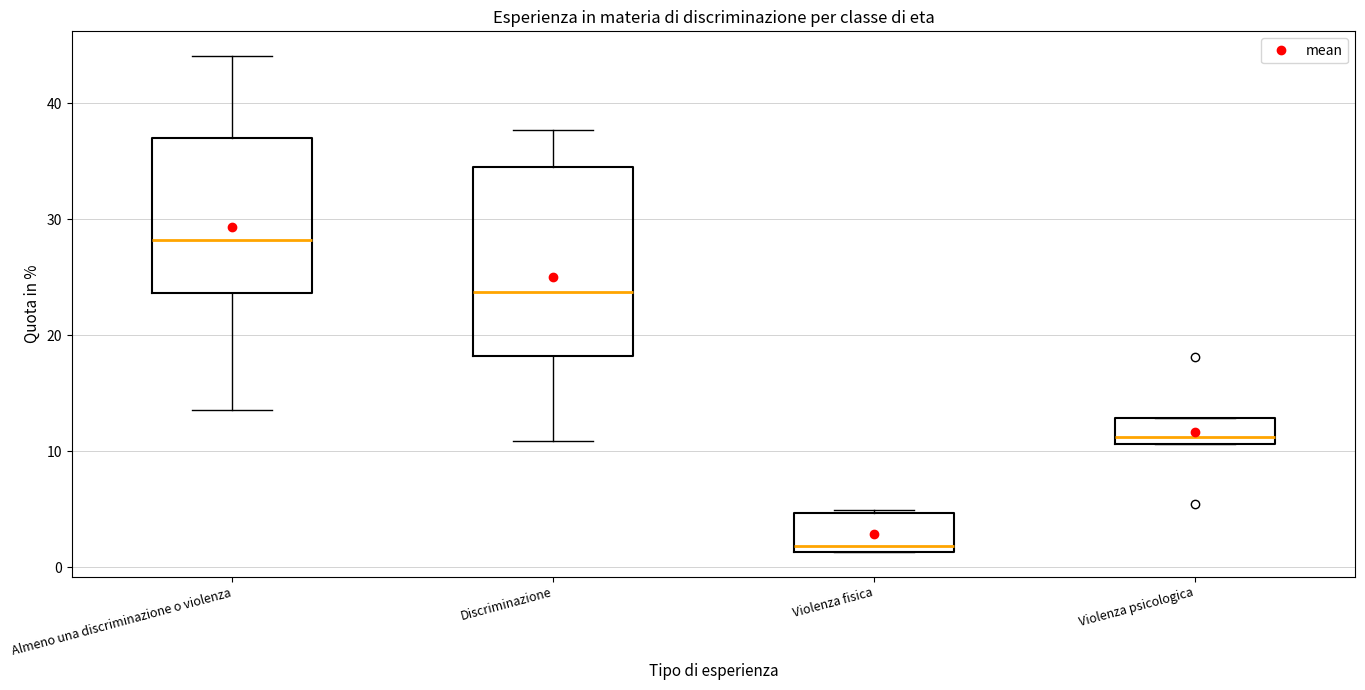

Which box is the tallest, from its lower edge to its upper edge?

Discriminazione